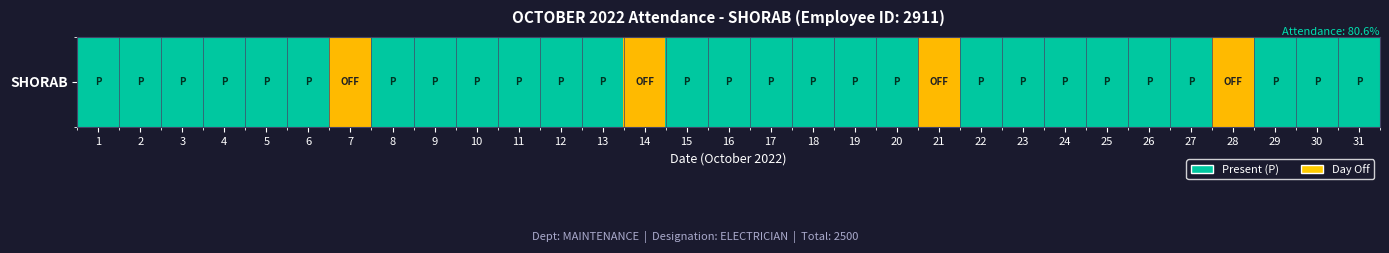

Approximately how many times larger is the value at 8 compared to 6?

1.0